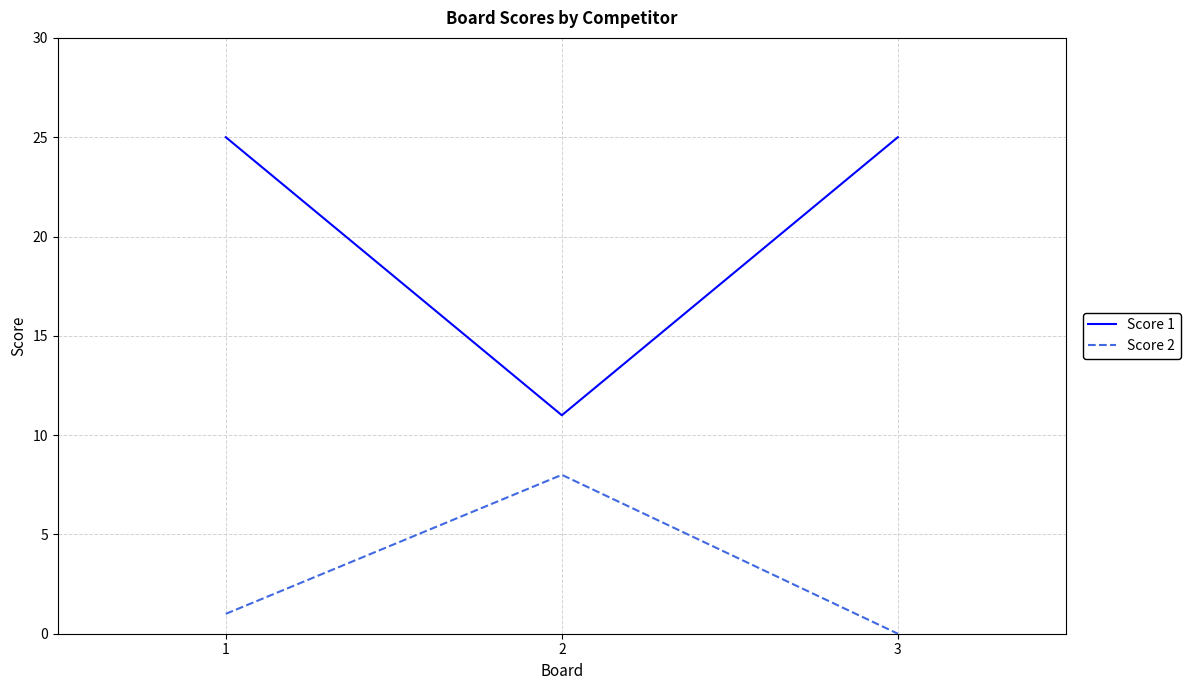

The Score 2 series shows 1 at 1. True or false?

True